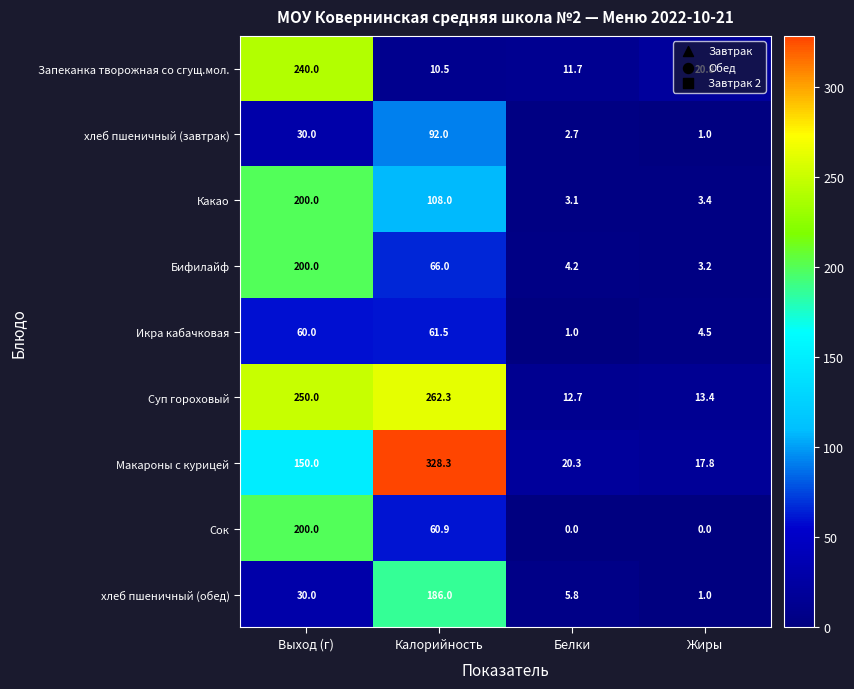

Count the number of categories in the chart.

4